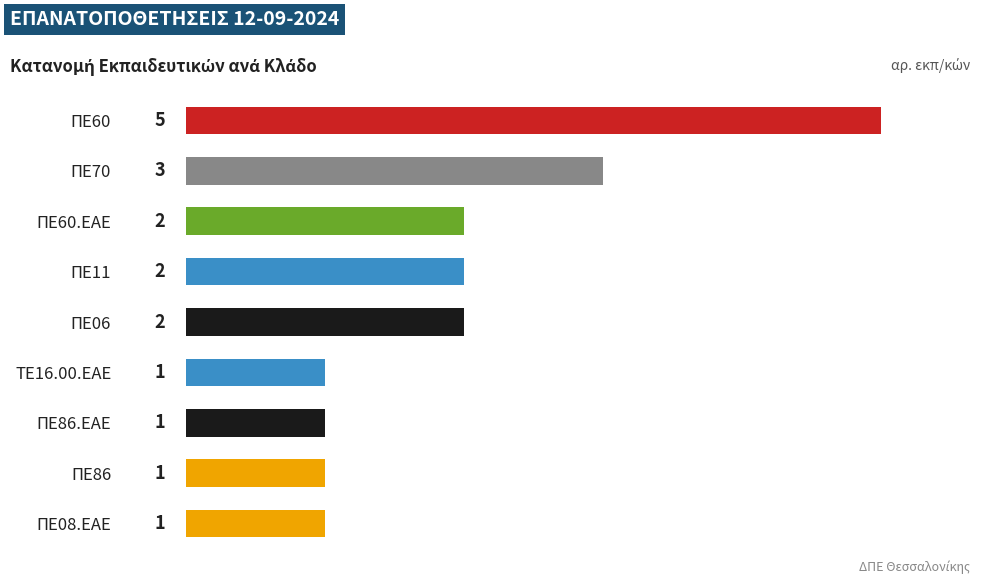

The chart shows a value of 5 at ΠΕ60. True or false?

True